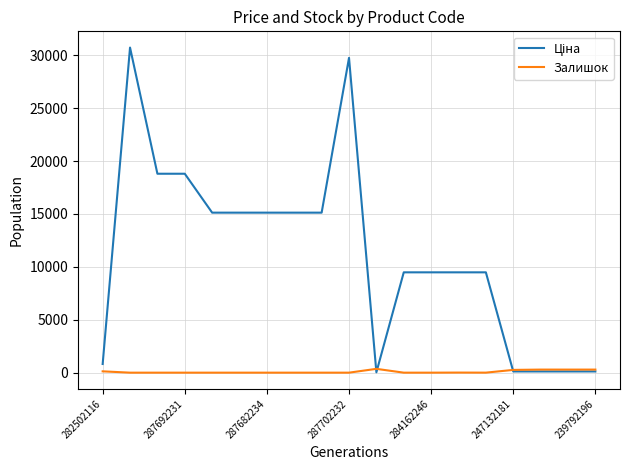

What is the sum of all Ціна values?

212885.2